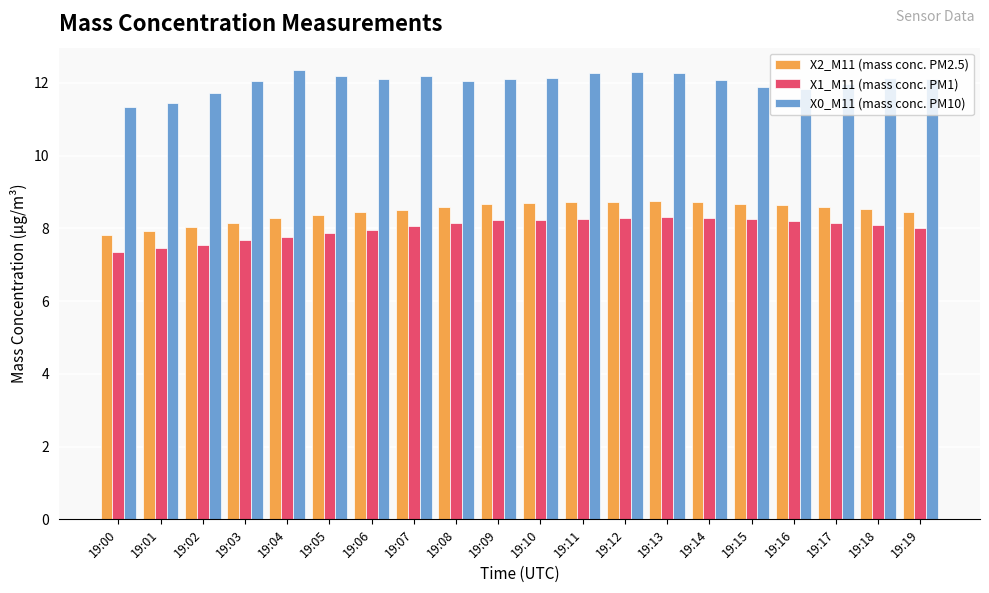

What is the difference between the highest and lowest values at 19:01?

4.0